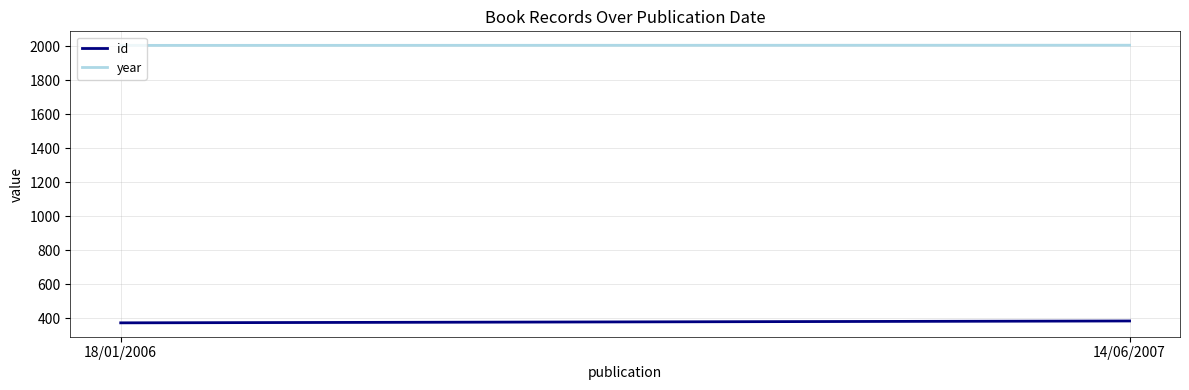

True or false: id has a value of 385 at 14/06/2007.

True